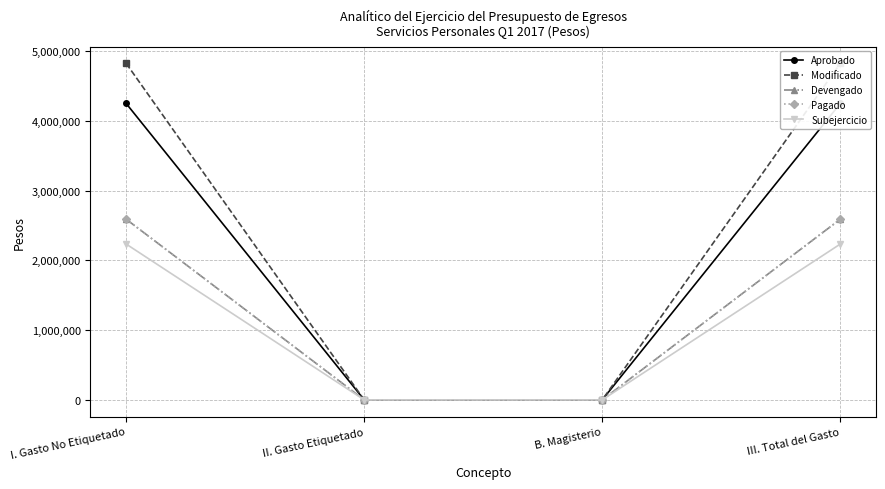

How many Subejercicio values are between 0 and 2233771?

4